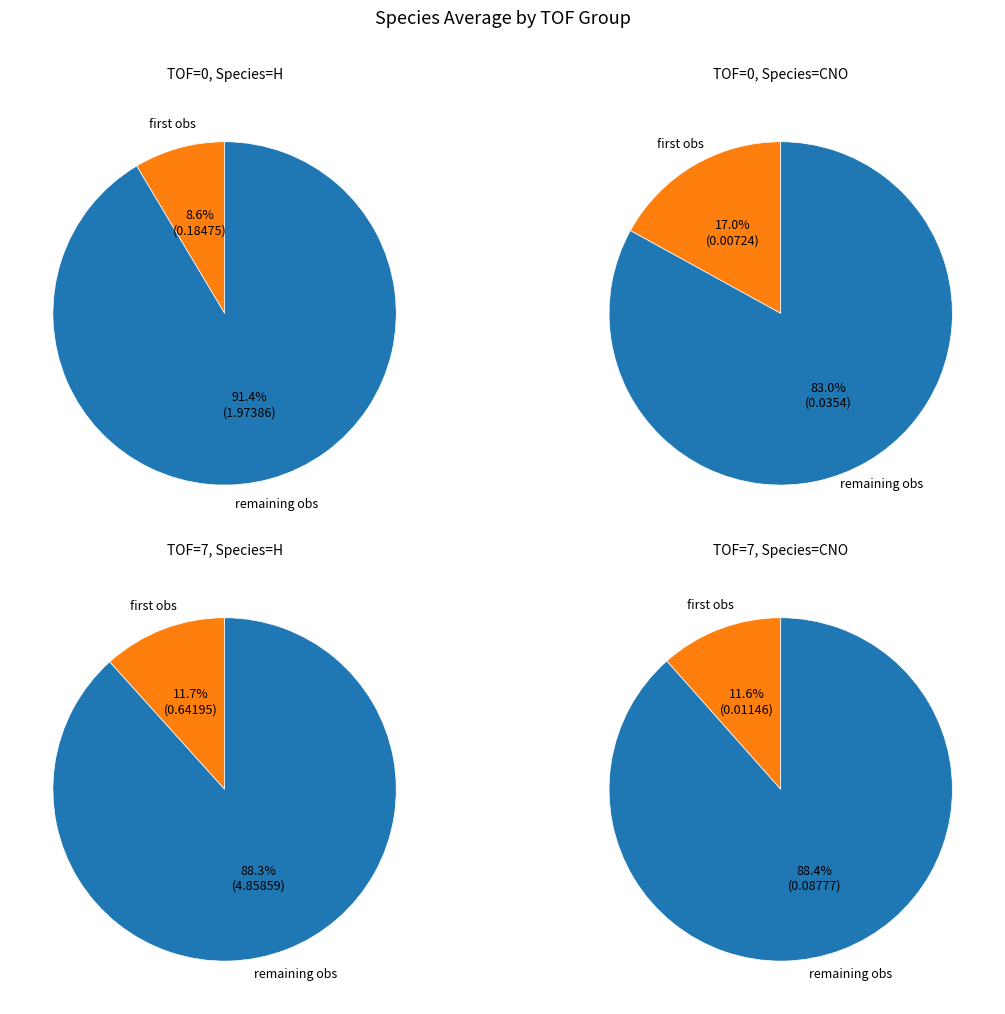

Between CNO and H, which is larger?

H